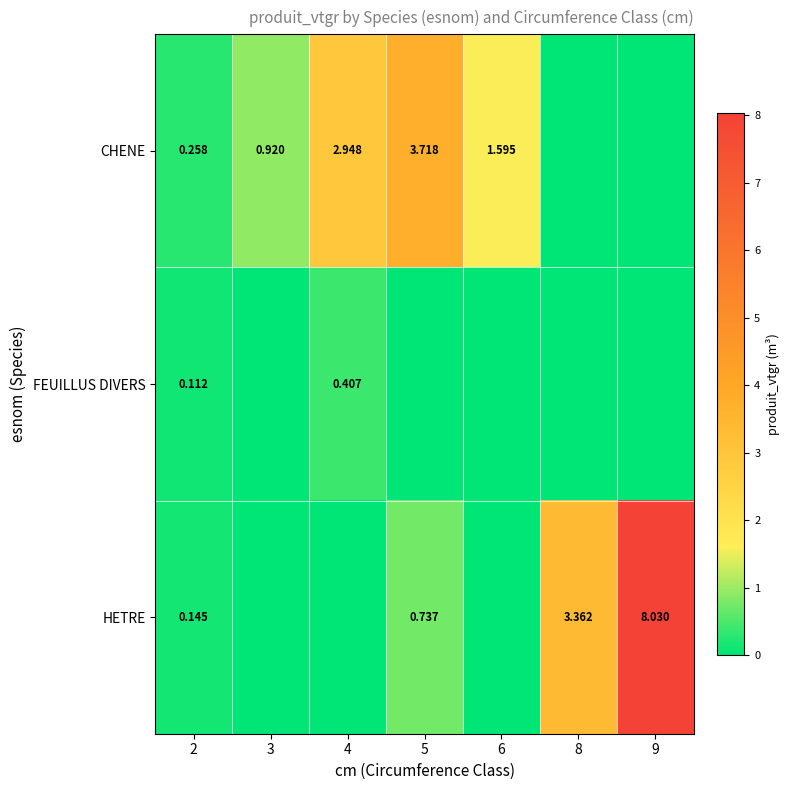

At 2, list the series in order from smallest to largest.

FEUILLUS DIVERS, HETRE, CHENE